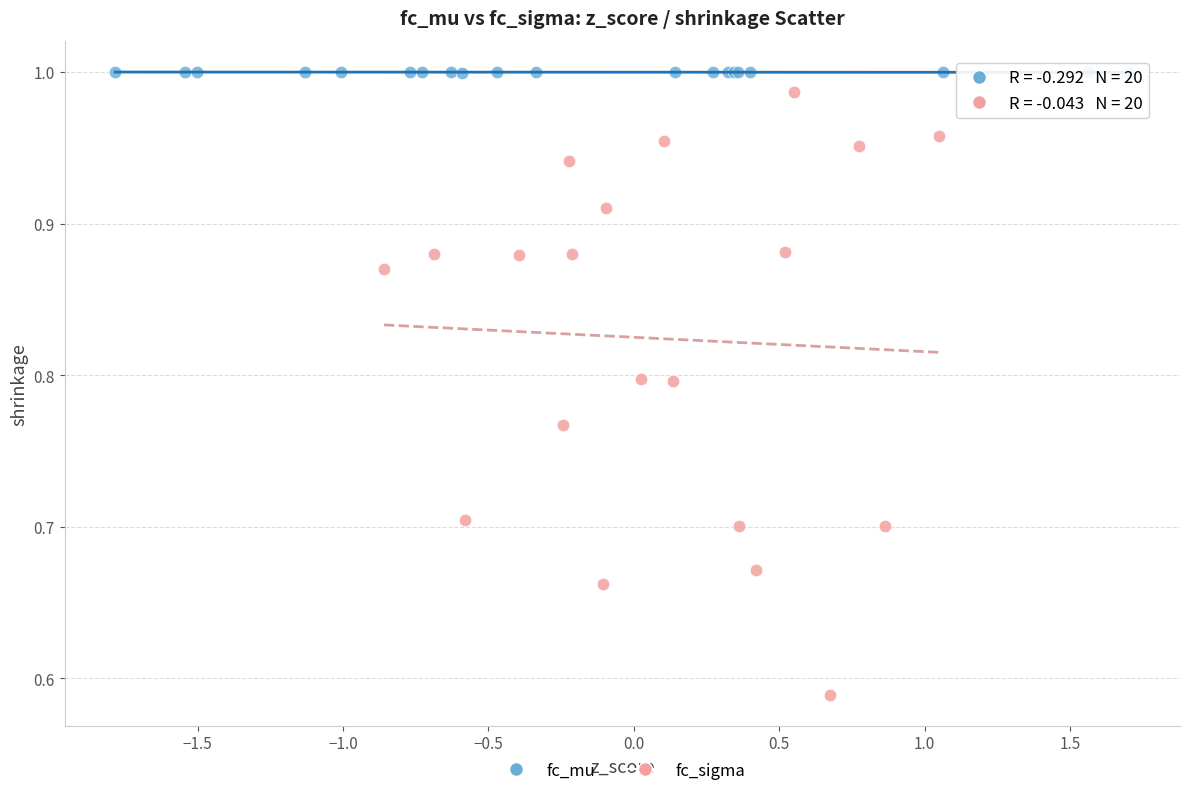

Which series has the widest spread of Y values?

fc_sigma